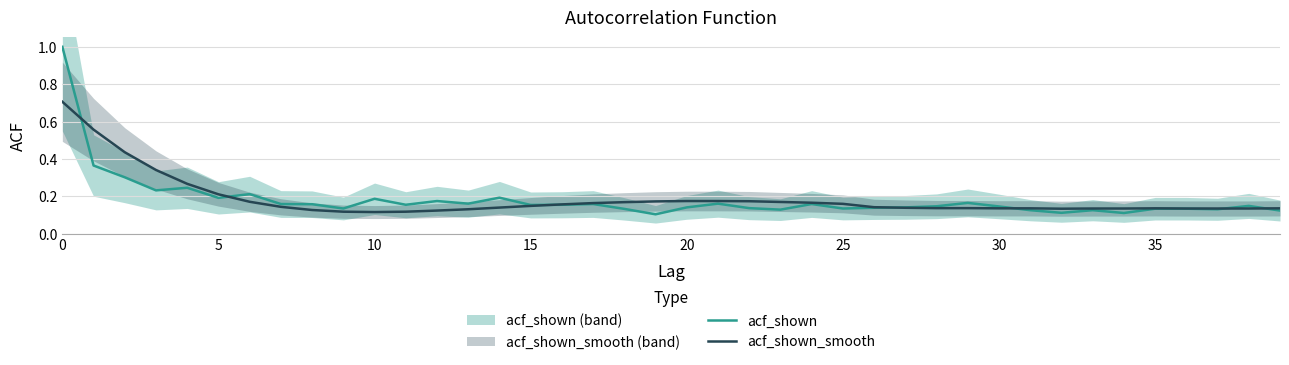

How many series are shown in this chart?

2